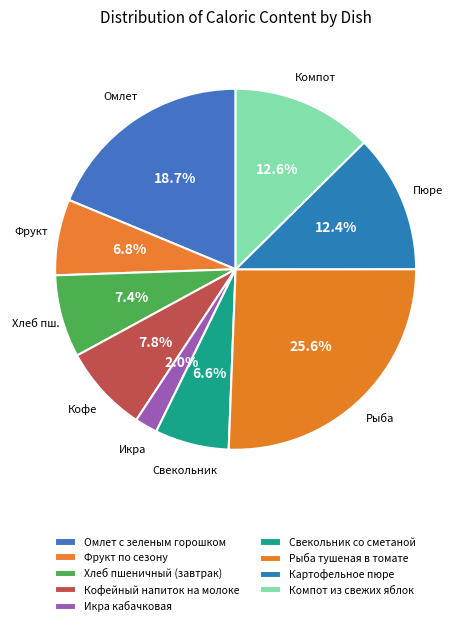

How many segments does this pie chart have?

9